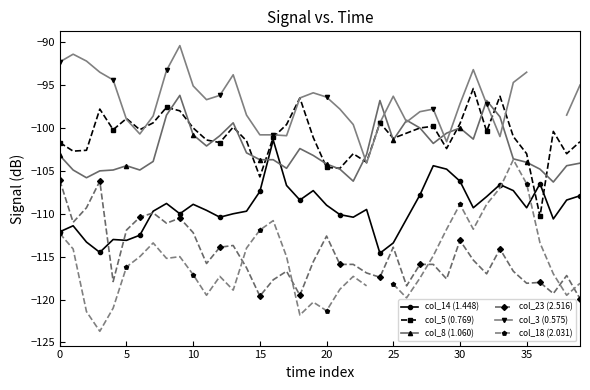

At which label does col_14 (1.448) reach its peak?

16